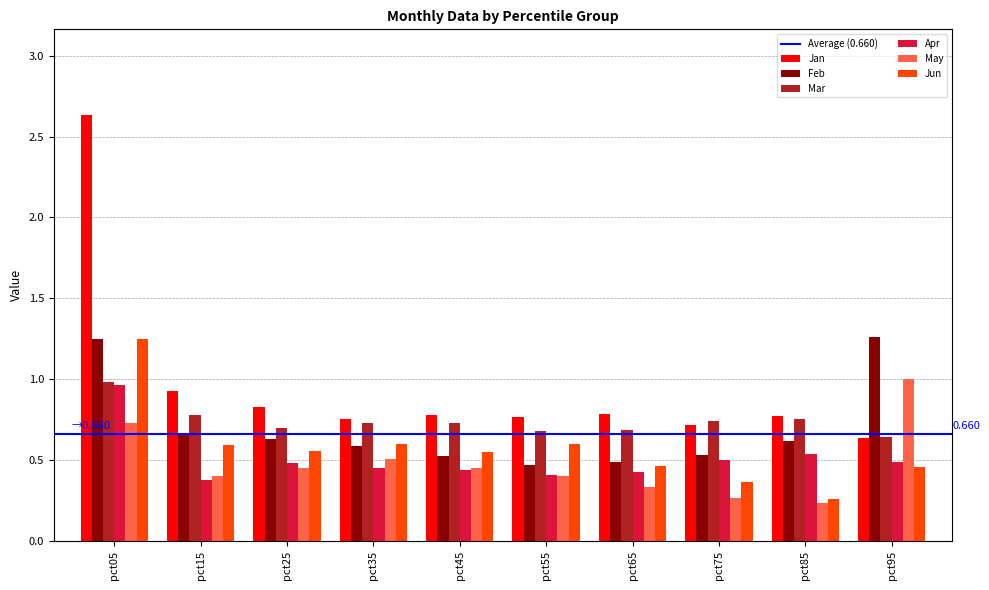

Which series has the largest range (max minus min)?

Jan